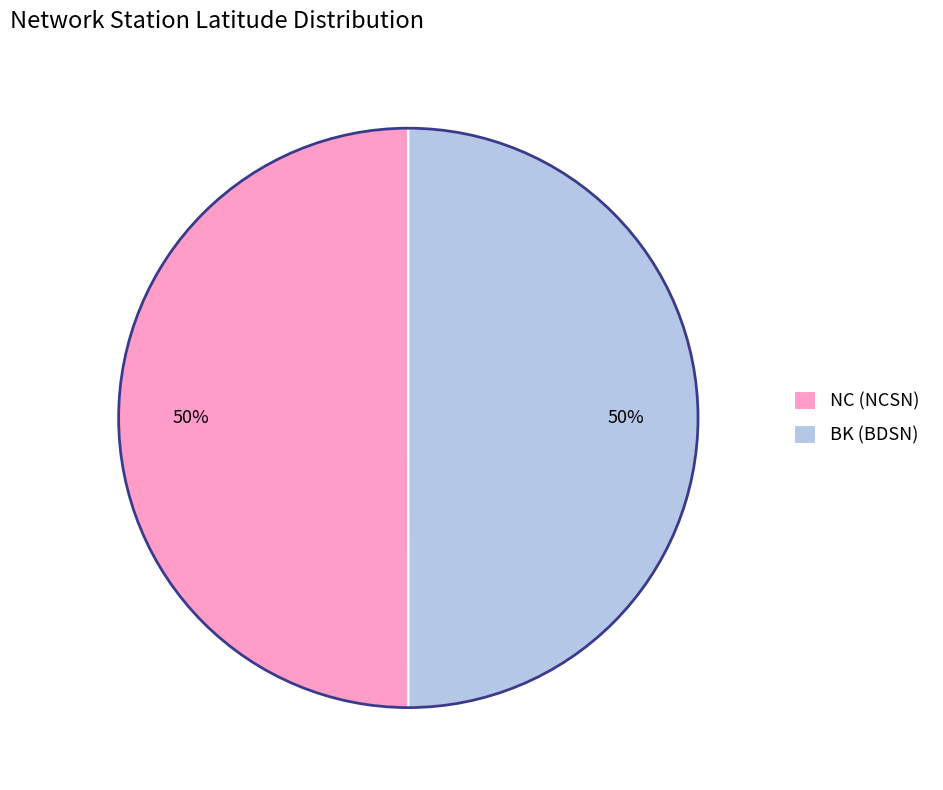

What percentage is the BK (BDSN) slice, to the nearest percent?

50%